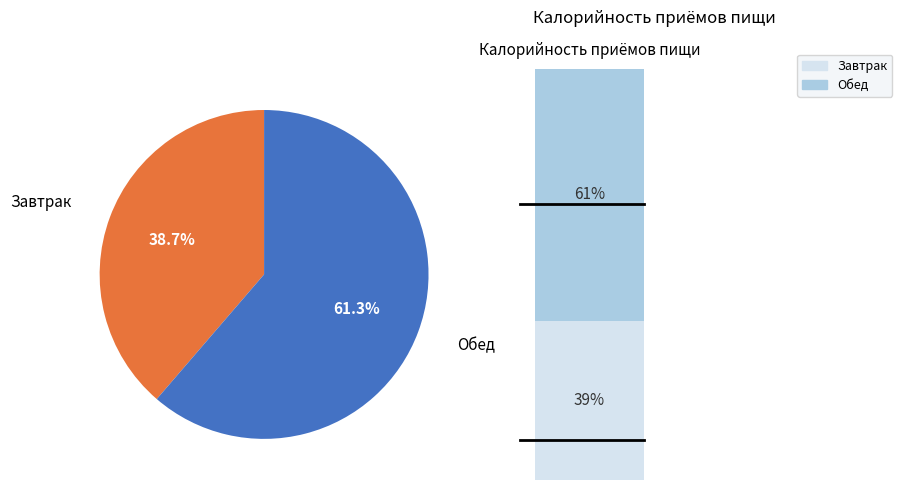

Is it true that Обед is 61% of the pie?

True